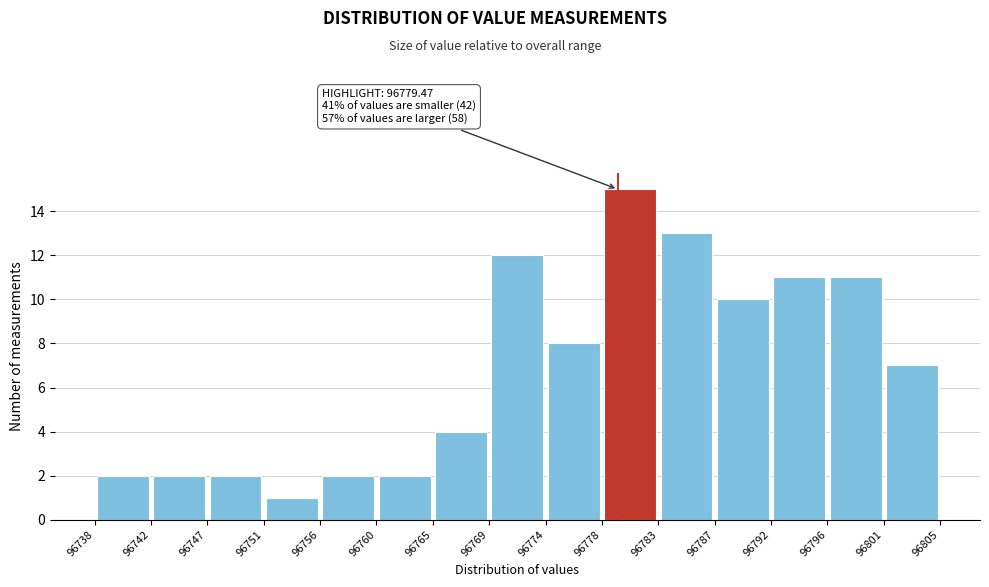

Over which range of the x-axis is the bar tallest?

96778 to 96783